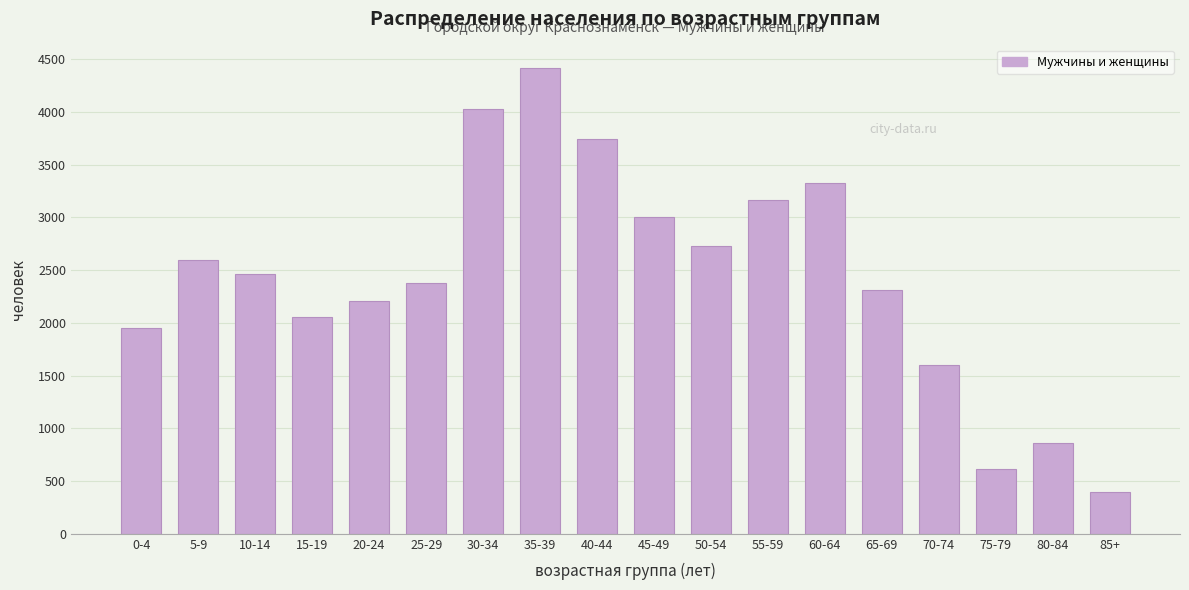

Reading right to left, extract all data points from this chart.

394	858	618	1604	2314	3330	3165	2728	3005	3747	4419	4029	2374	2208	2055	2468	2600	1952